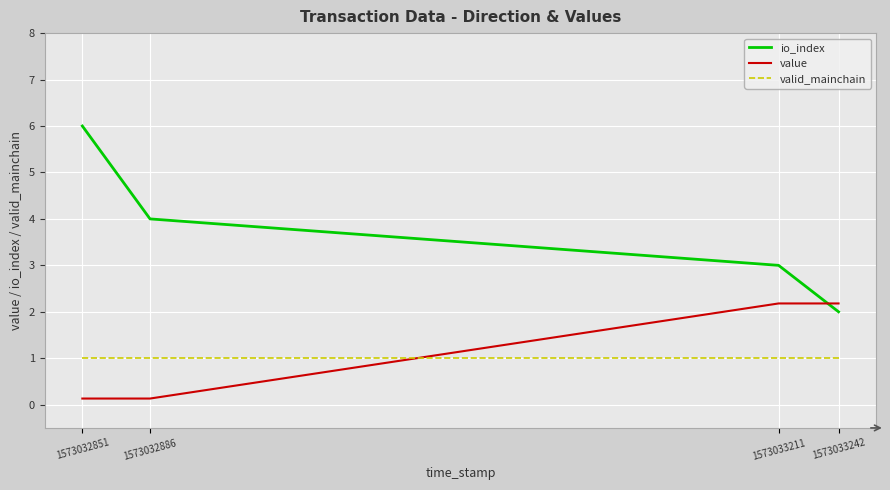

Reading left to right, extract all data points from this chart.

io_index: 1573033242=2.0	1573033211=3.0	1573032886=4.0	1573032851=6.0
value: 1573033242=2.2	1573033211=2.2	1573032886=0.1	1573032851=0.1
valid_mainchain: 1573033242=1.0	1573033211=1.0	1573032886=1.0	1573032851=1.0